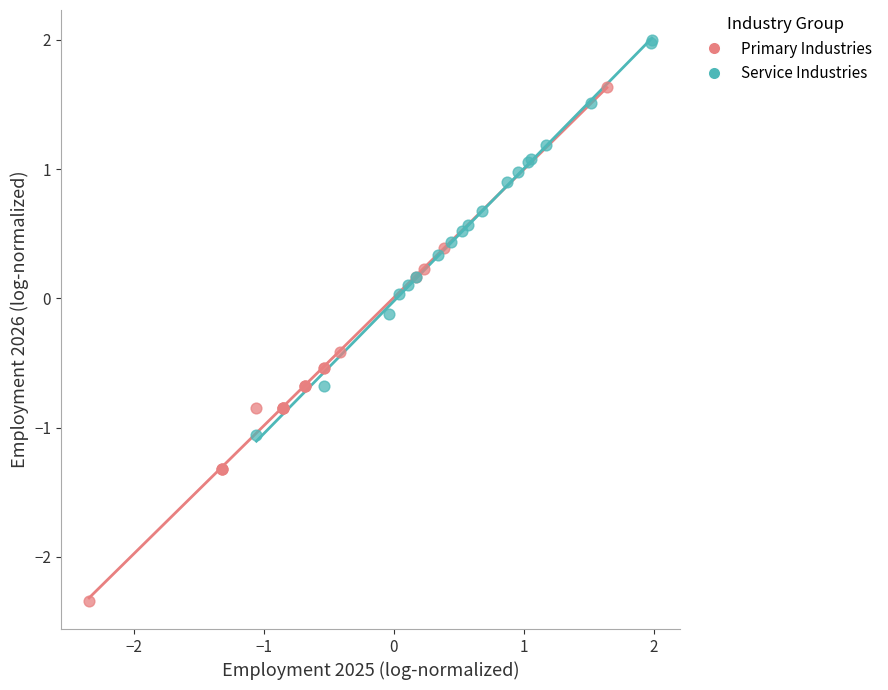

Which series contains the highest Y value?

Service Industries